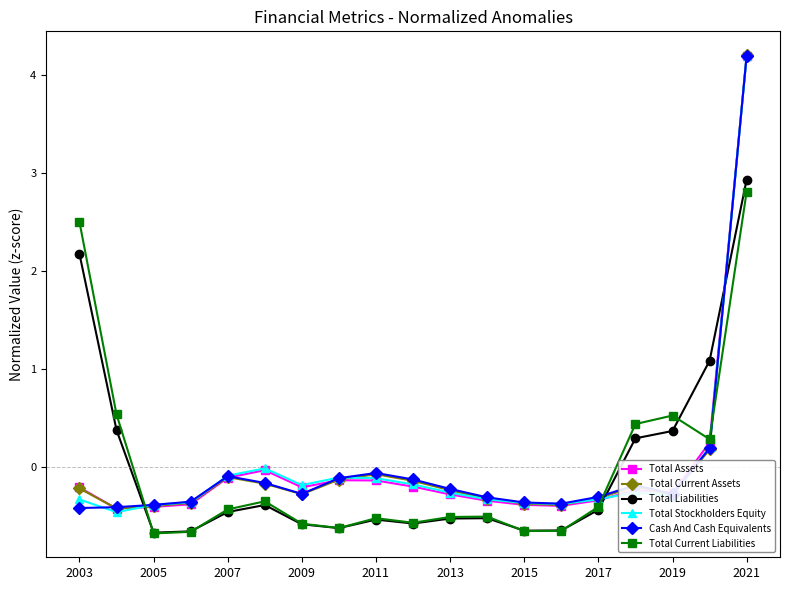

What is the value of the Cash And Cash Equivalents point at the 11th from the left?

-0.2